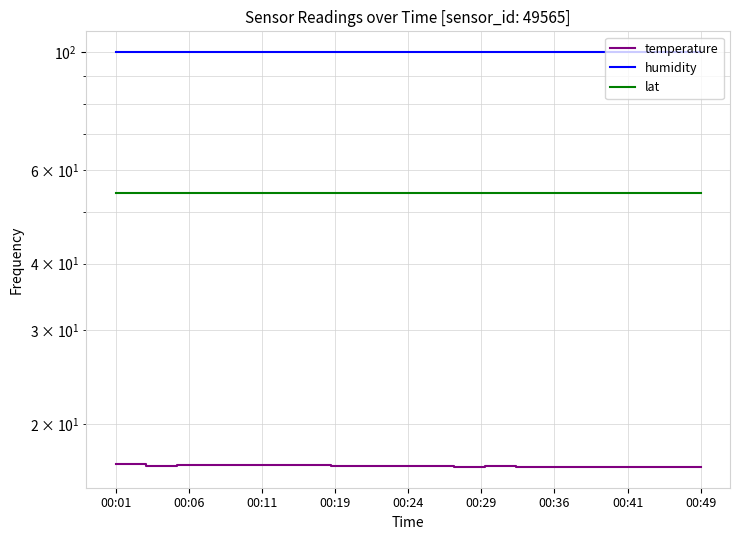

What is the maximum value for humidity?

100.0